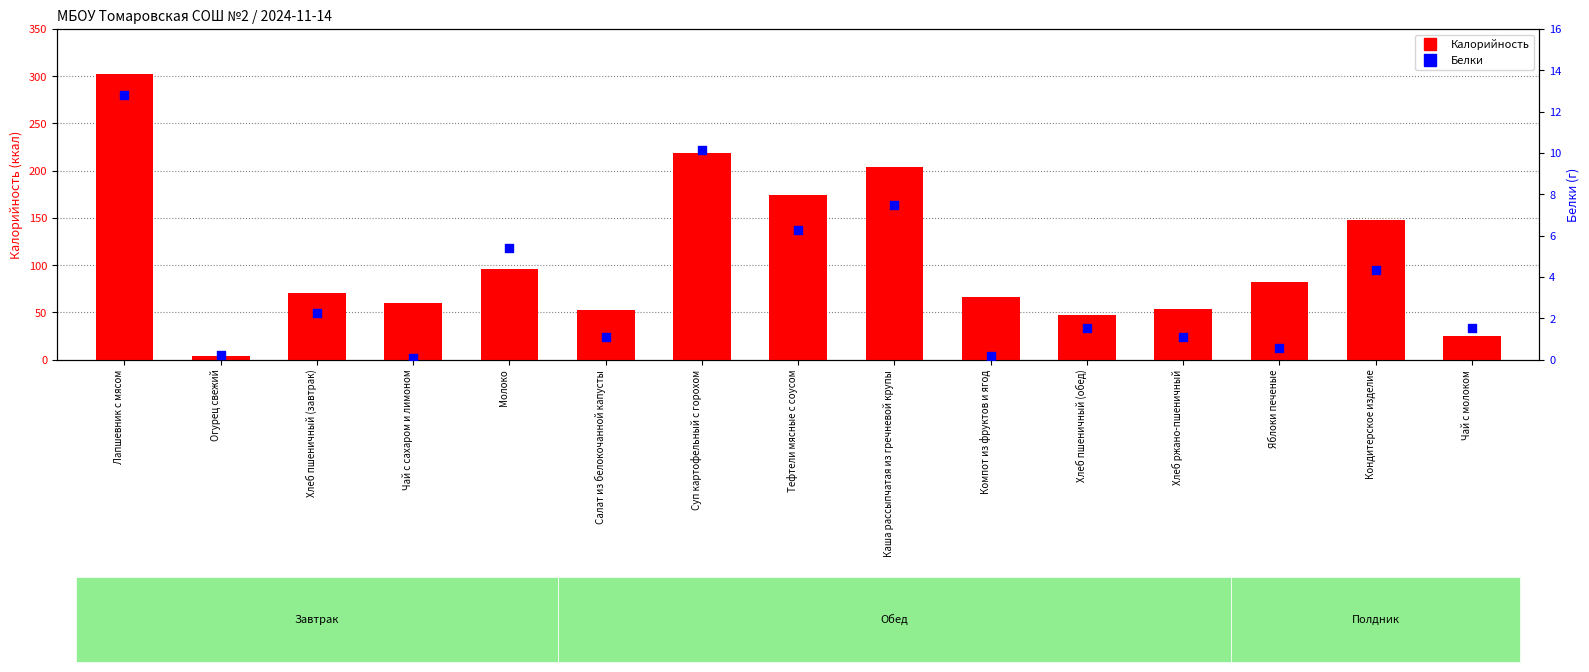

What are all the series names shown in the legend?

Калорийность, Белки